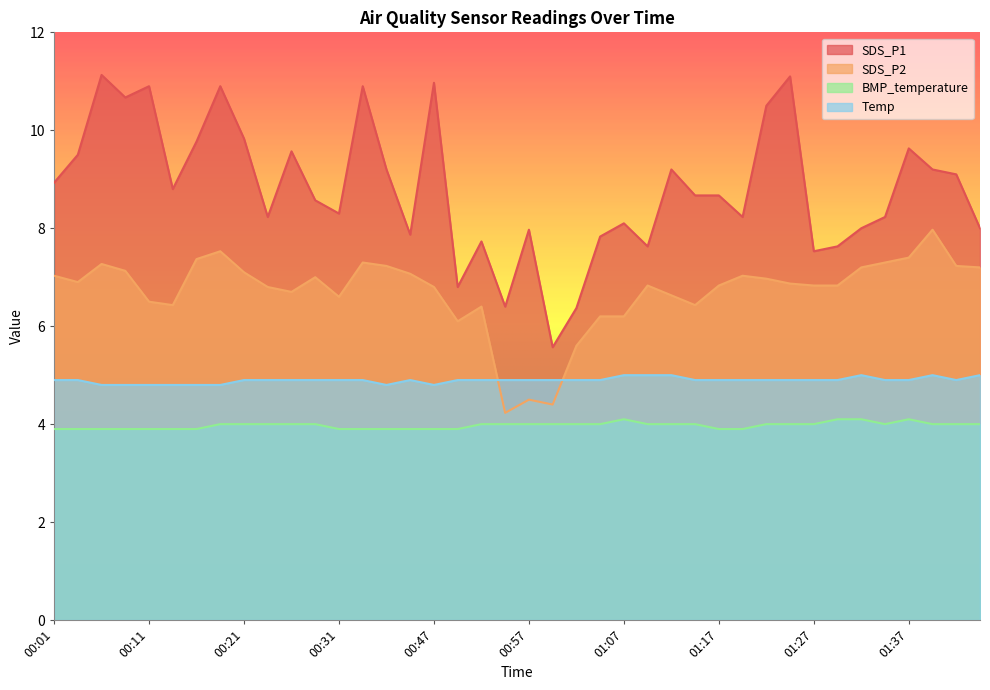

True or false: Temp has a value of 2.0 at 01:27.

False